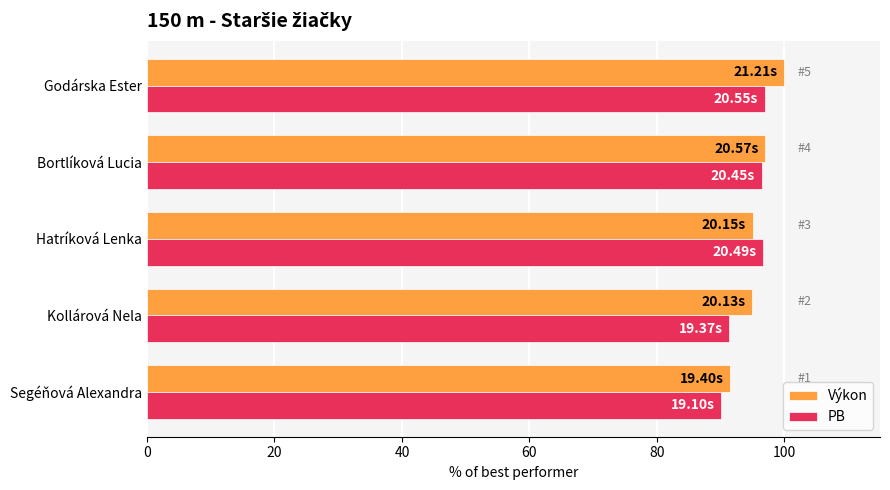

At which category does the chart reach its peak across all series?

Godárska Ester